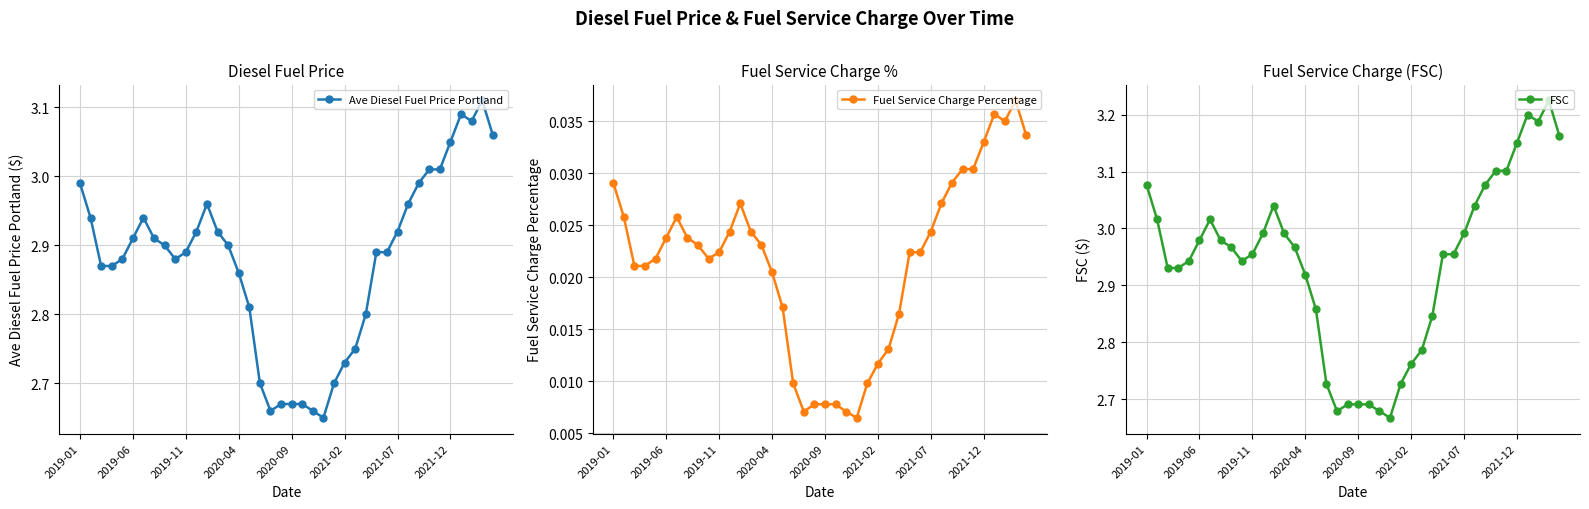

What is the minimum value for Ave Diesel Fuel Price Portland?

2.6